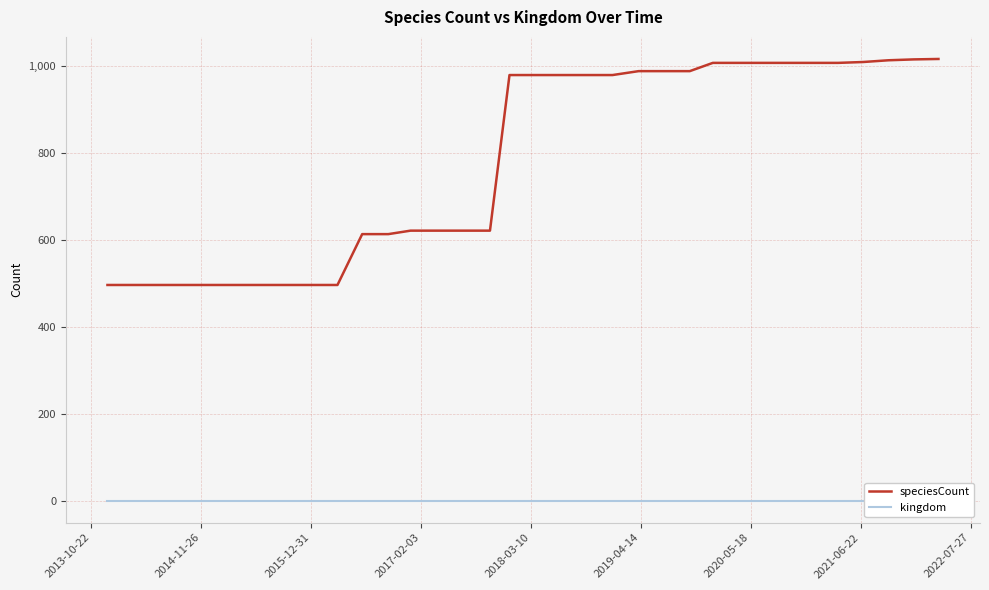

At how many categories does at least one series exceed 422?

33